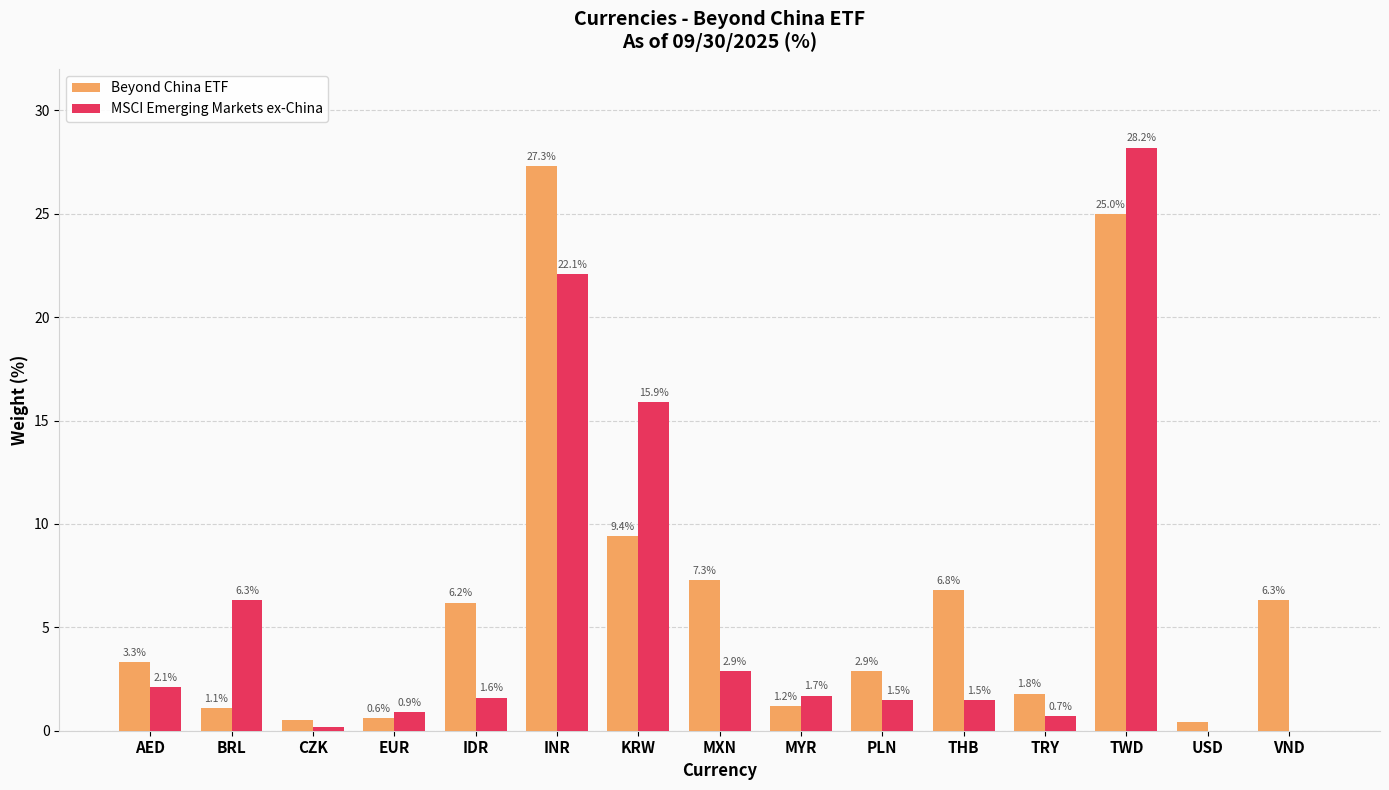

Reading left to right, what are all the values shown in this chart?

Beyond China ETF: 3.3	1.1	0.5	0.6	6.2	27.3	9.4	7.3	1.2	2.9	6.8	1.8	25.0	0.4	6.3
MSCI Emerging Markets ex-China: 2.1	6.3	0.2	0.9	1.6	22.1	15.9	2.9	1.7	1.5	1.5	0.7	28.2	0.0	0.0